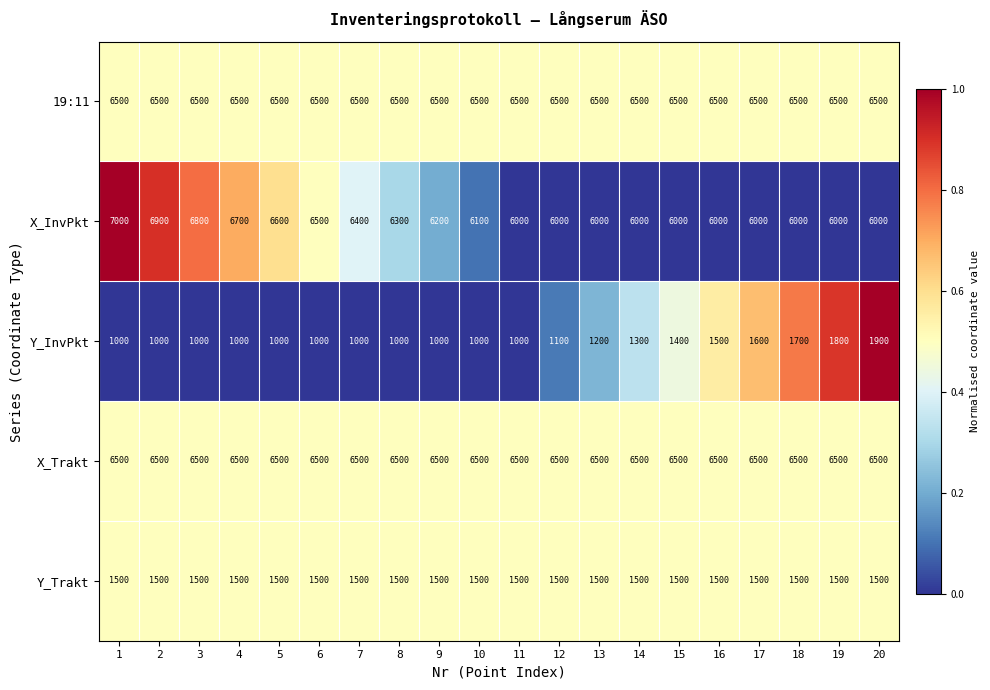

Which series has the widest spread of values?

X_InvPkt